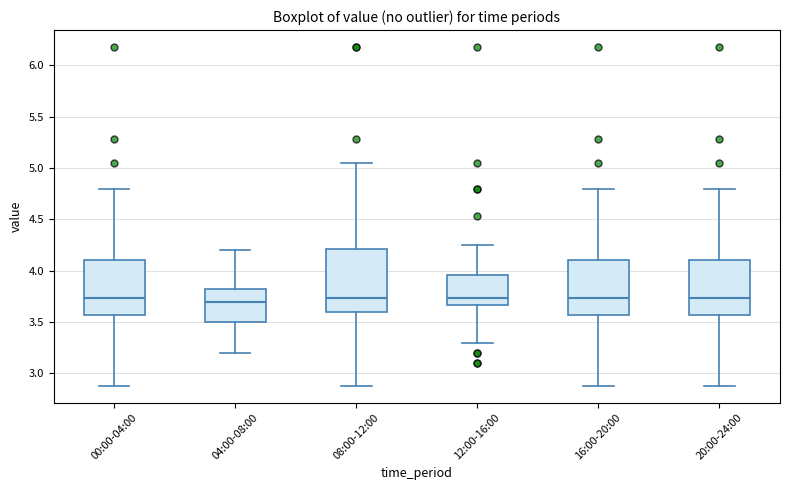

Reading left to right, read every box against the y-axis: the position of its median line, the range the box covers, and the ends of its whiskers. The values are not printed on the chart, so give them approximately, as read against the axis.

00:00-04:00: median 3.75, box 3.55 to 4.10, whiskers 2.90 to 4.80
04:00-08:00: median 3.70, box 3.50 to 3.85, whiskers 3.20 to 4.20
08:00-12:00: median 3.75, box 3.60 to 4.20, whiskers 2.90 to 5.05
12:00-16:00: median 3.75, box 3.65 to 3.95, whiskers 3.30 to 4.25
16:00-20:00: median 3.75, box 3.55 to 4.10, whiskers 2.90 to 4.80
20:00-24:00: median 3.75, box 3.55 to 4.10, whiskers 2.90 to 4.80